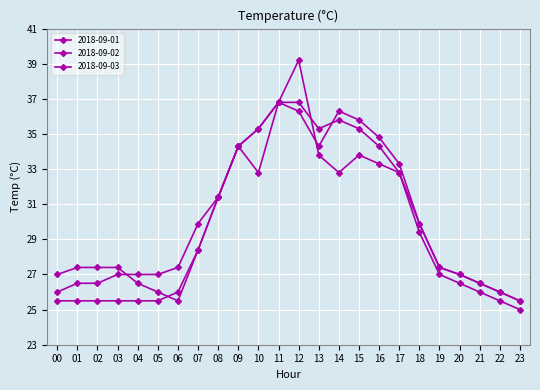

How many interior local peaks does the 2018-09-03 series have?

1